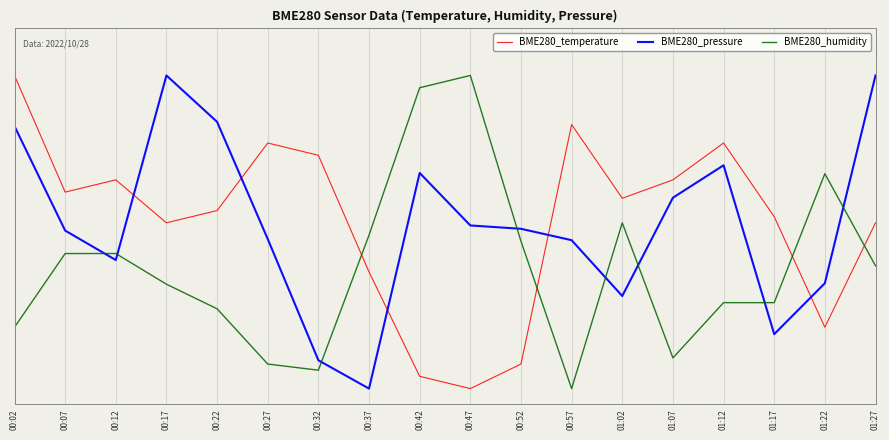

Which category has the lowest value in the BME280_pressure series?

00:37